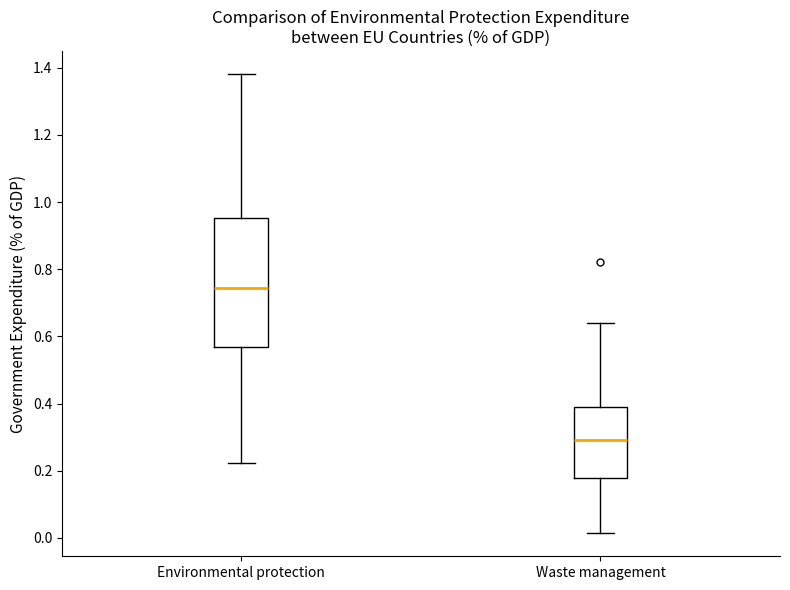

Where is the lower edge of the box for Environmental protection on the y-axis? The values are not printed on the chart, so give them approximately, as read against the axis.

0.56